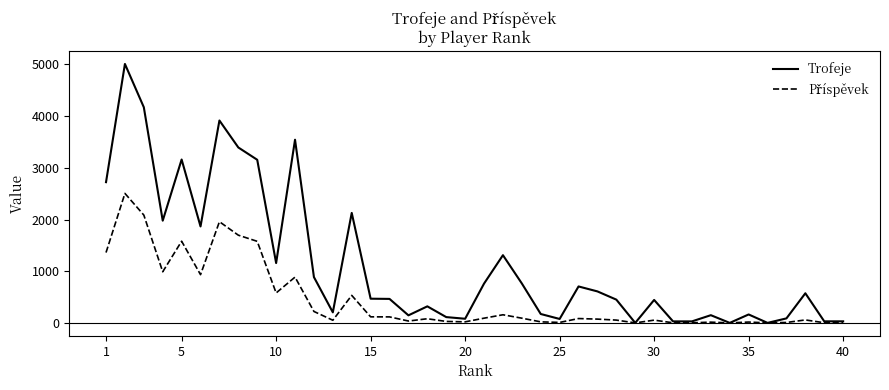

Which series has the largest total across all categories?

Trofeje